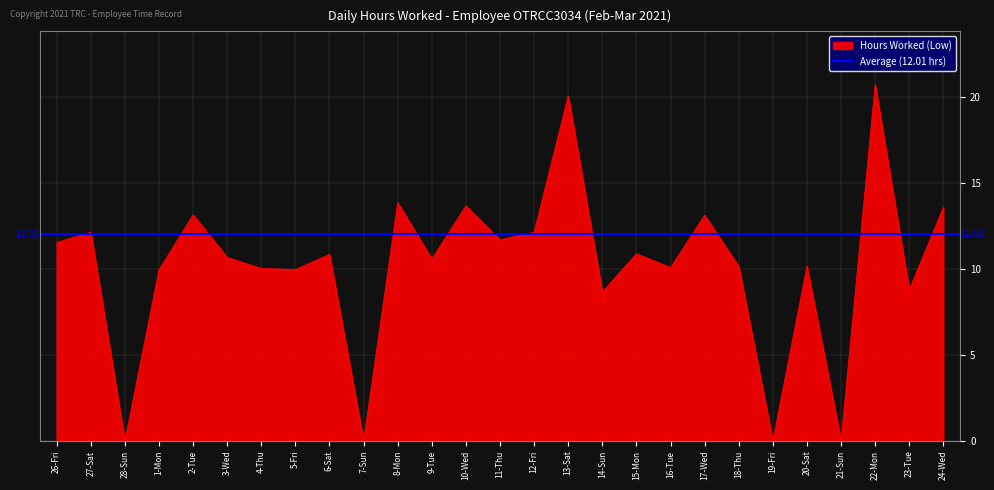

Which label corresponds to the largest value in the chart?

22-Mon